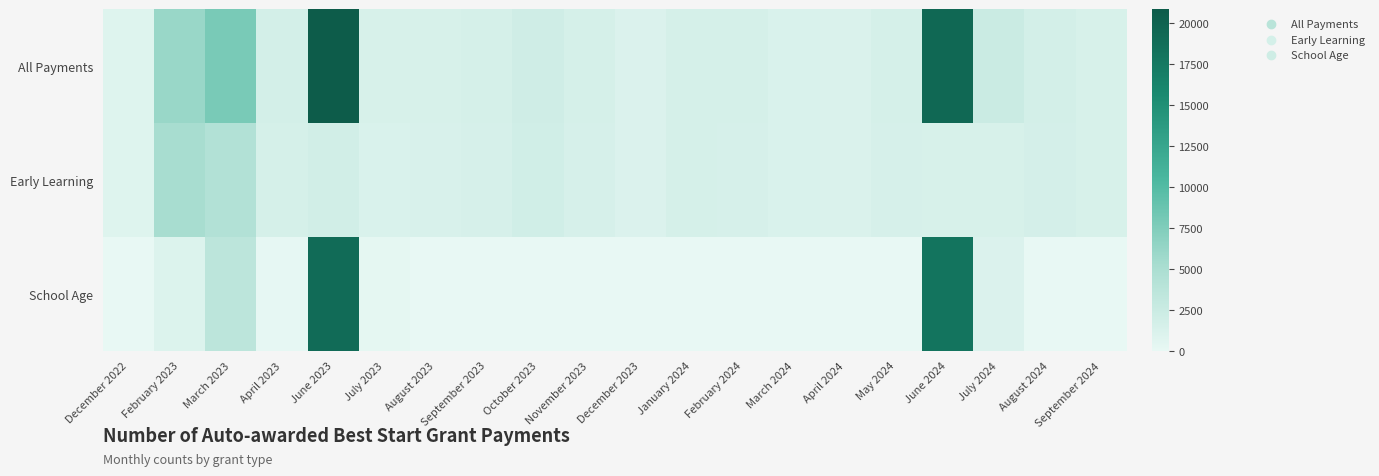

Reading left to right, what are all the values shown in this chart?

All Payments: December 2022=770	February 2023=6075	March 2023=7835	April 2023=1640	June 2023=20840	July 2023=1345	August 2023=1315	September 2023=1495	October 2023=2000	November 2023=1475	December 2023=1035	January 2024=1540	February 2024=1495	March 2024=1185	April 2024=1115	May 2024=1480	June 2024=19410	July 2024=2370	August 2024=1630	September 2024=1375
Early Learning: December 2022=760	February 2023=5135	March 2023=4315	April 2023=1500	June 2023=1845	July 2023=1150	August 2023=1250	September 2023=1435	October 2023=1920	November 2023=1420	December 2023=1010	January 2024=1510	February 2024=1450	March 2024=1185	April 2024=1115	May 2024=1455	June 2024=1340	July 2024=1365	August 2024=1560	September 2024=1340
School Age: December 2022=10	February 2023=935	March 2023=3515	April 2023=140	June 2023=18995	July 2023=195	August 2023=60	September 2023=65	October 2023=80	November 2023=50	December 2023=25	January 2024=30	February 2024=45	March 2024=0	April 2024=0	May 2024=20	June 2024=18070	July 2024=1005	August 2024=70	September 2024=40